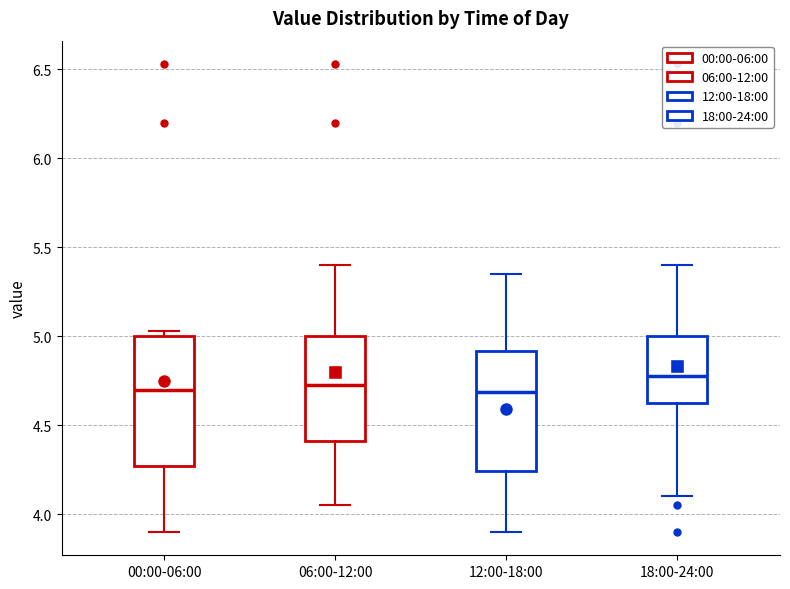

Comparing the boxes themselves (not the whiskers), which one is the tallest?

00:00-06:00